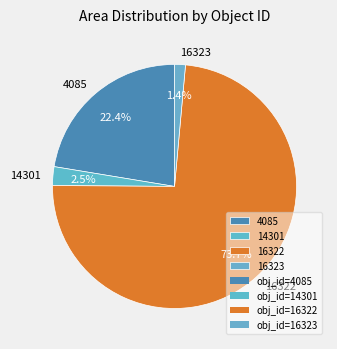

How many slices are in this pie chart?

4